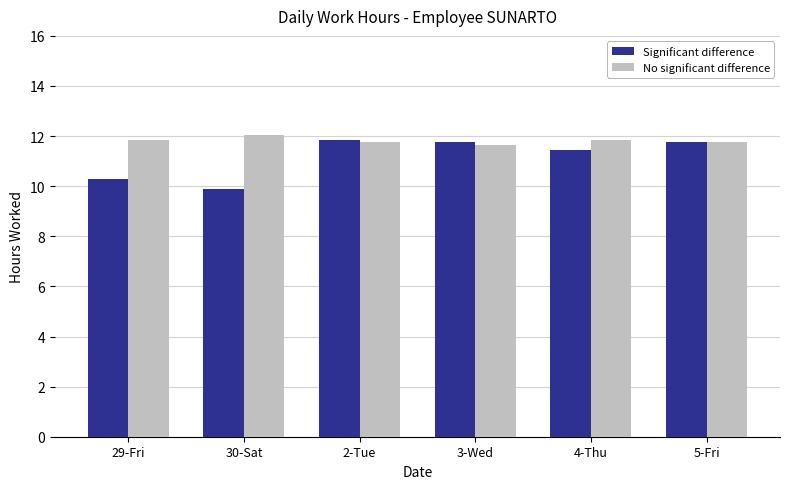

True or false: Significant difference has a value of 6.6 at 3-Wed.

False